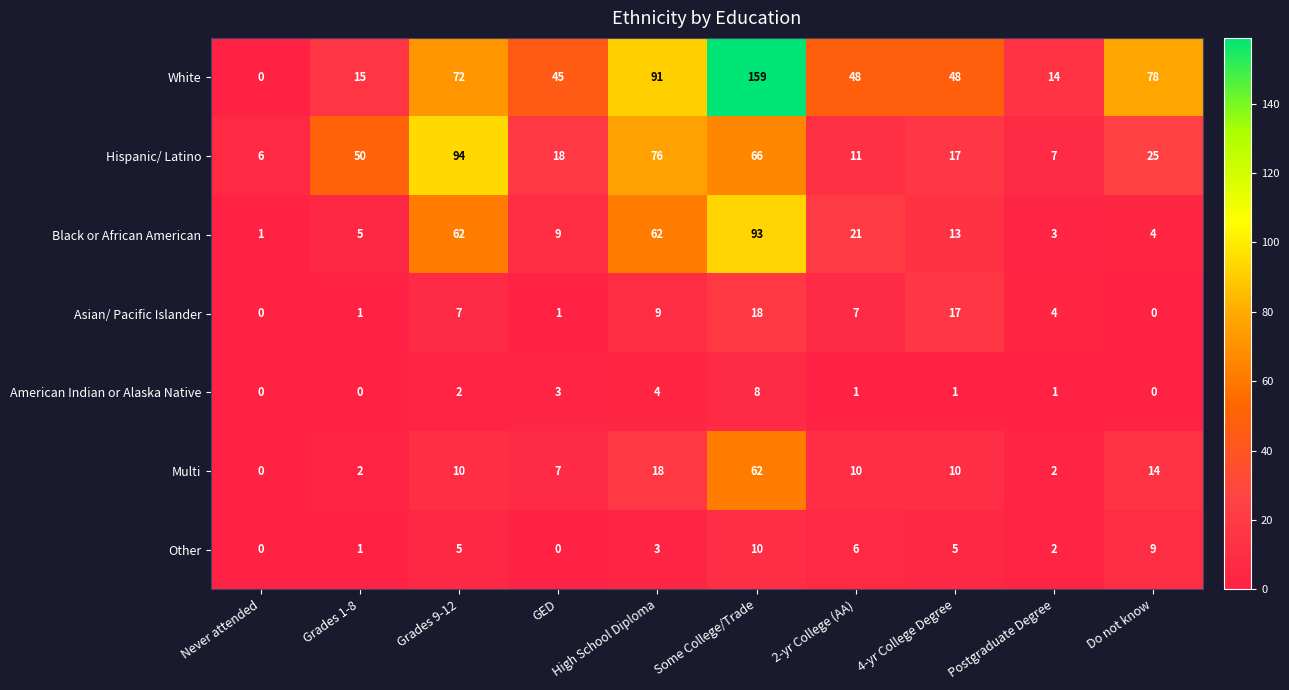

True or false: Other has a value of 5 at 4-yr College Degree.

True